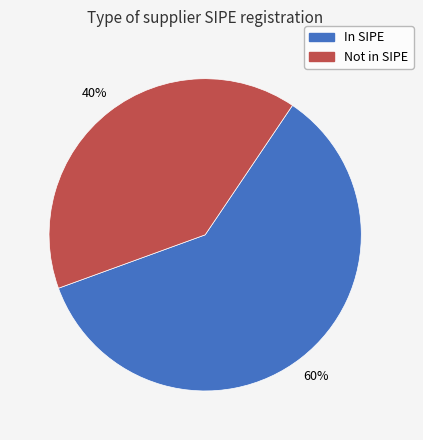

Does any single category account for the majority?

Yes